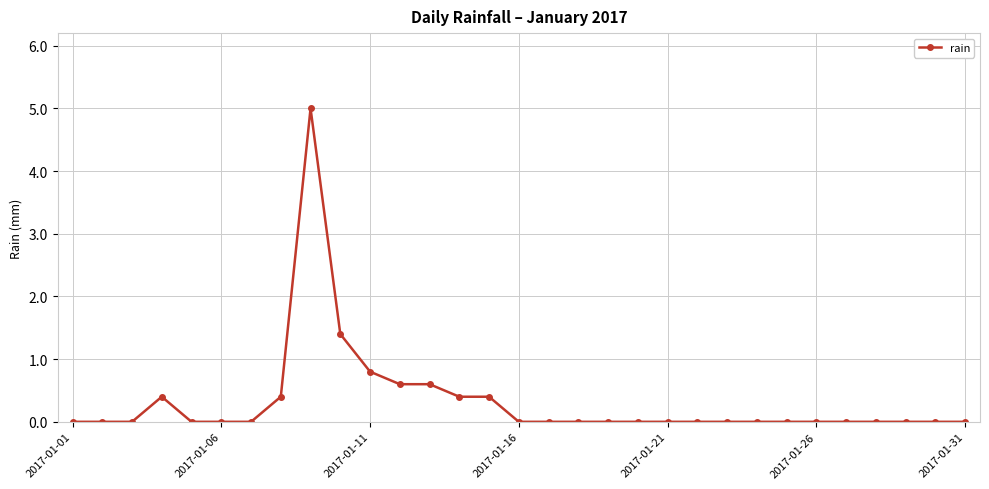

What is the greatest value displayed?

5.0